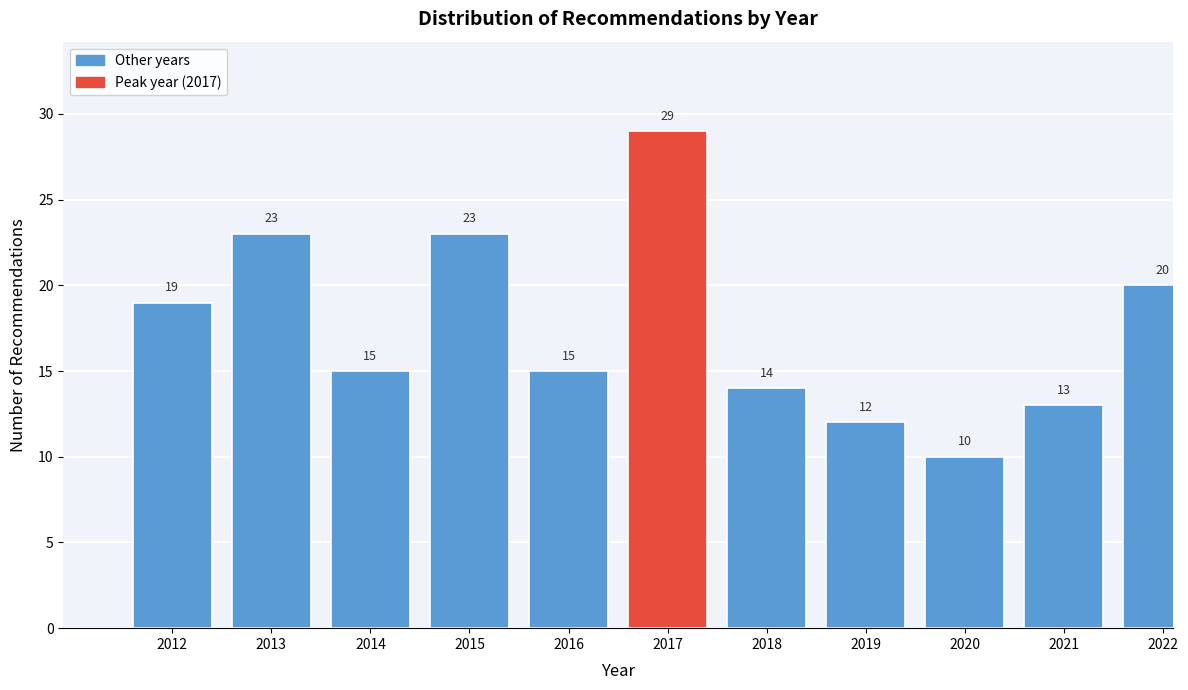

Reading left to right, list all the values displayed in this chart.

2012=19	2013=23	2014=15	2015=23	2016=15	2017=29	2018=14	2019=12	2020=10	2021=13	2022=20